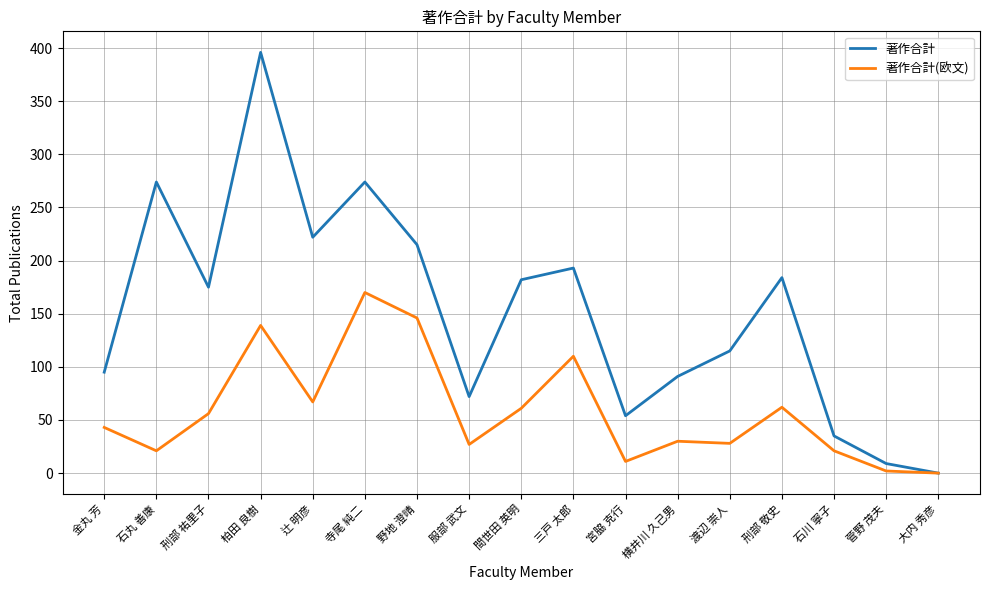

What position from the right is 服部 武文?

10